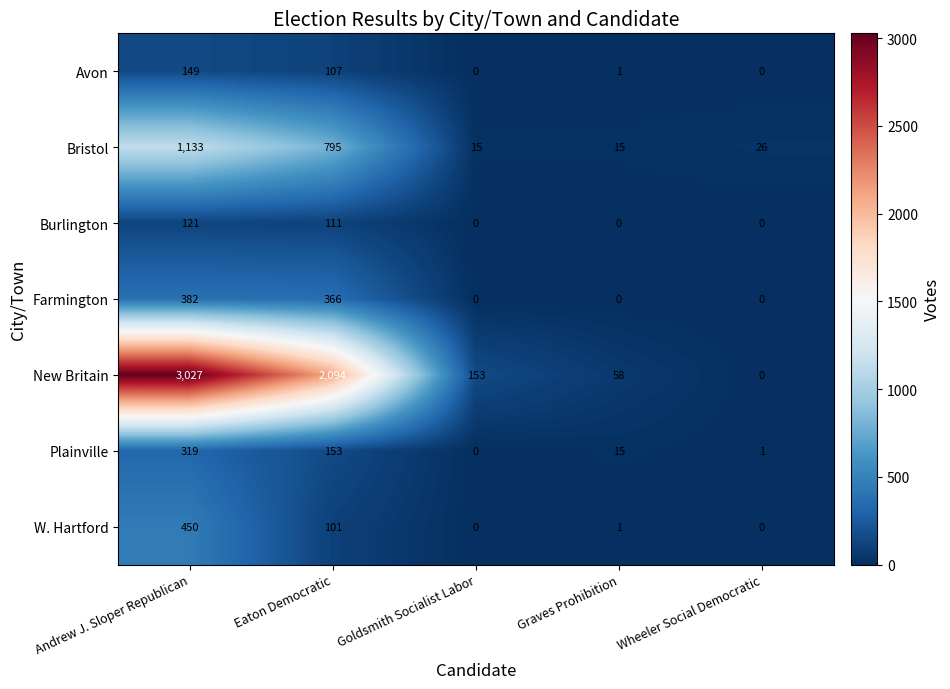

Which series has the largest range (max minus min)?

New Britain